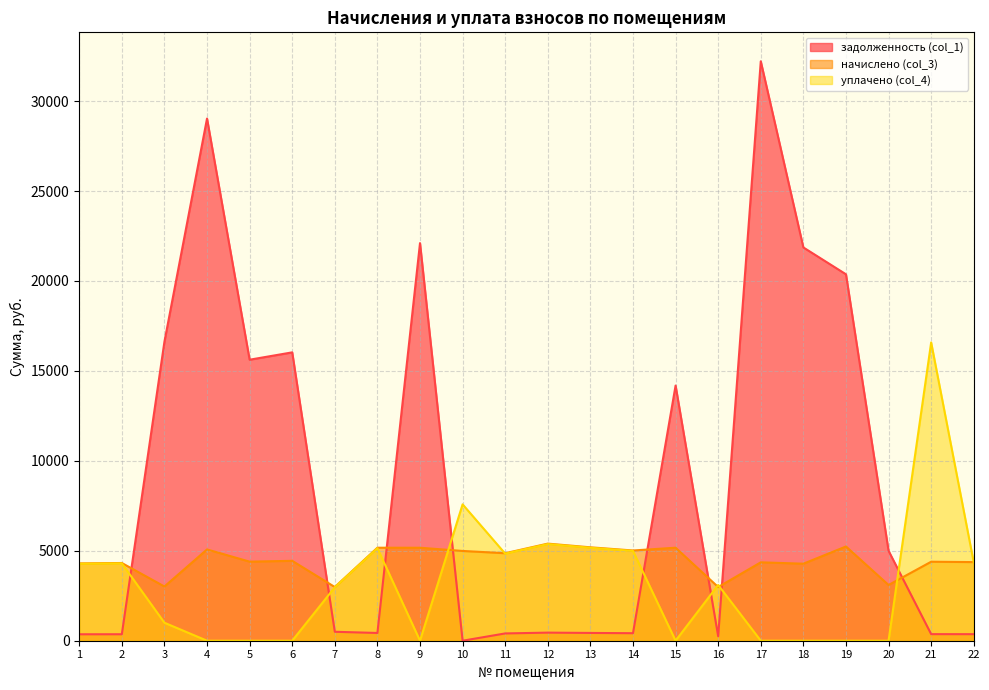

Reading right to left, extract all data points from this chart.

задолженность (col_1): 22=364.2	21=365.9	20=4998.0	19=20369.9	18=21861.9	17=32209.8	16=248.5	15=14184.4	14=418.0	13=432.7	12=449.8	11=405.3	10=0.0	9=22102.9	8=430.9	7=497.5	6=16030.2	5=15621.6	4=29028.0	3=16619.7	2=360.1	1=358.2
начислено (col_3): 22=4370.8	21=4391.2	20=3097.6	19=5238.5	18=4281.8	17=4358.2	16=2982.8	15=5170.2	14=5016.4	13=5192.9	12=5398.0	11=4863.8	10=4990.2	9=5168.9	8=5170.2	7=2984.8	6=4441.3	5=4395.7	4=5074.4	3=3014.4	2=4320.6	1=4299.0
уплачено (col_4): 22=4349.6	21=16581.2	20=0.0	19=0.0	18=0.0	17=0.0	16=3099.6	15=0.0	14=4992.1	13=5167.8	12=5371.9	11=4840.4	10=7580.8	9=0.0	8=5145.2	7=2970.3	6=0.0	5=0.0	4=0.0	3=1000.0	2=4299.7	1=4278.2